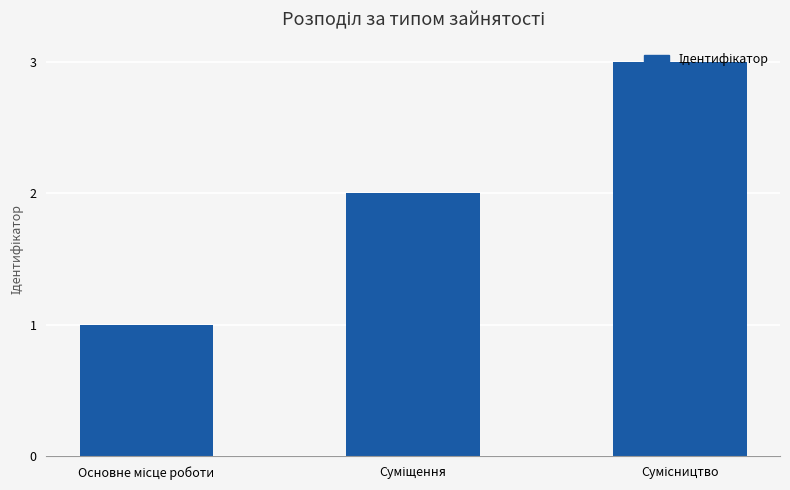

What is the greatest value displayed?

3